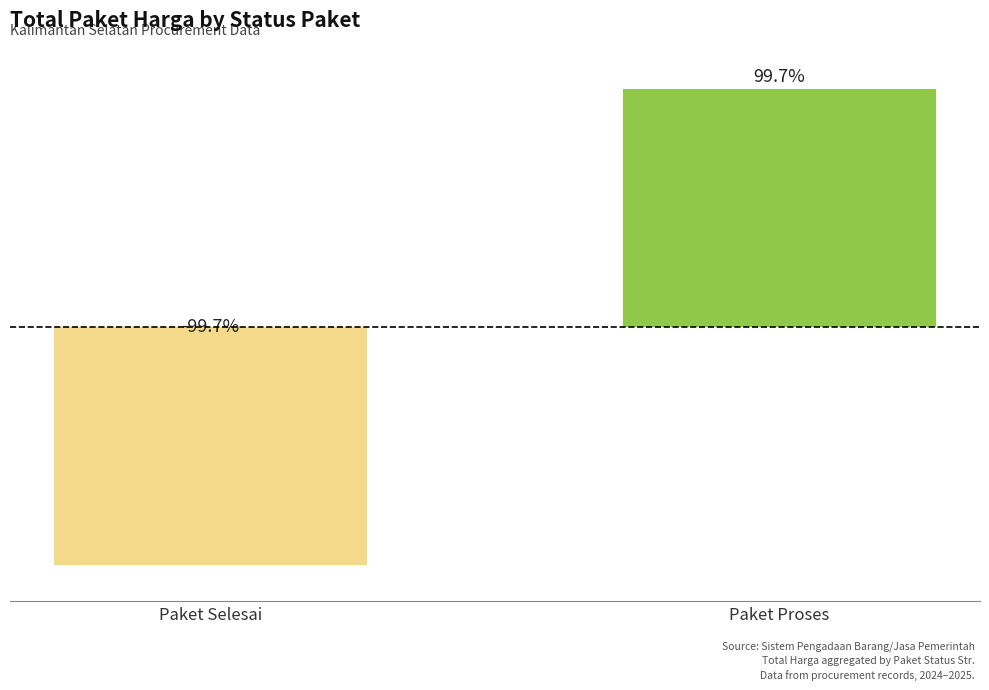

What is the label of the 2nd bar from the left?

Paket Proses